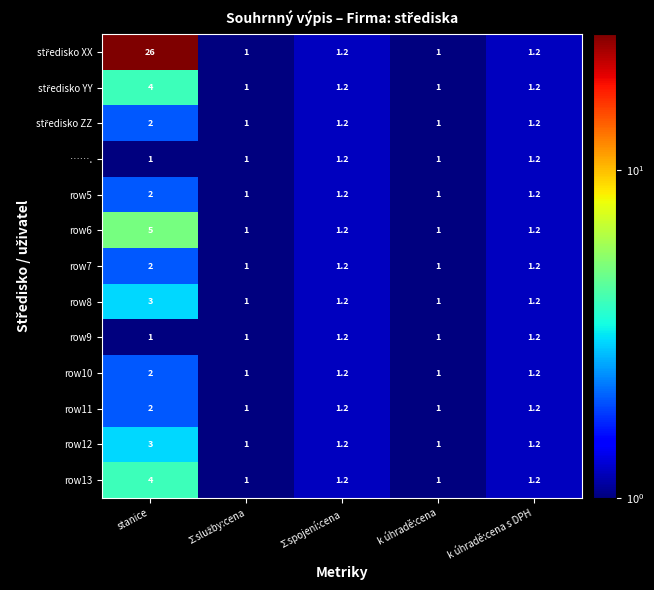

What is the total value across all series at stanice?

57.0